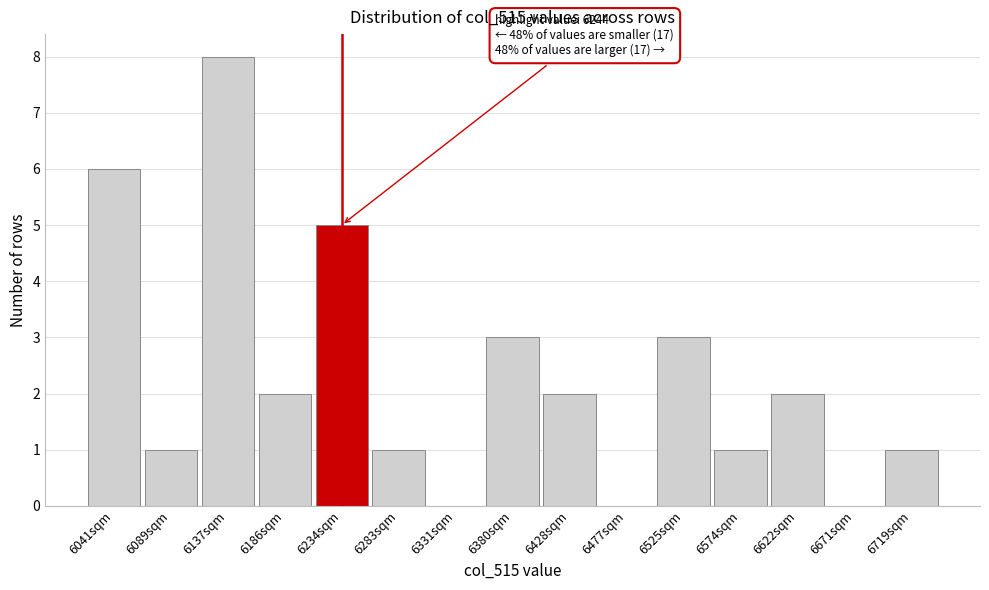

Reading left to right, list all the values displayed in this chart.

6041sqm=6	6089sqm=1	6137sqm=8	6186sqm=2	6234sqm=5	6283sqm=1	6331sqm=0	6380sqm=3	6428sqm=2	6477sqm=0	6525sqm=3	6574sqm=1	6622sqm=2	6671sqm=0	6719sqm=1